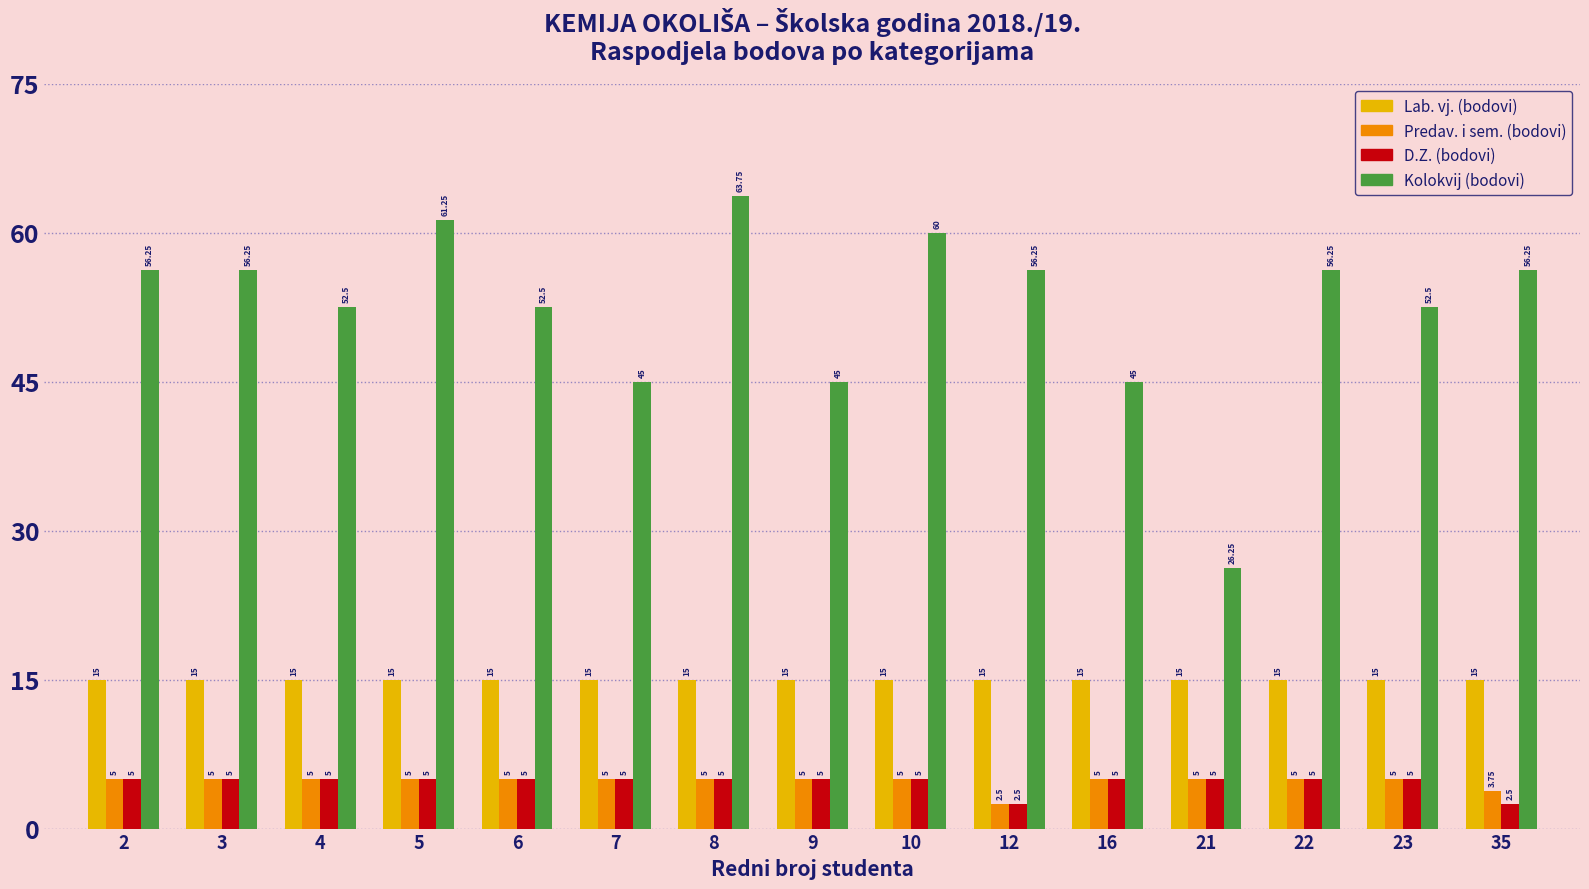

At how many categories does at least one series exceed 36?

14